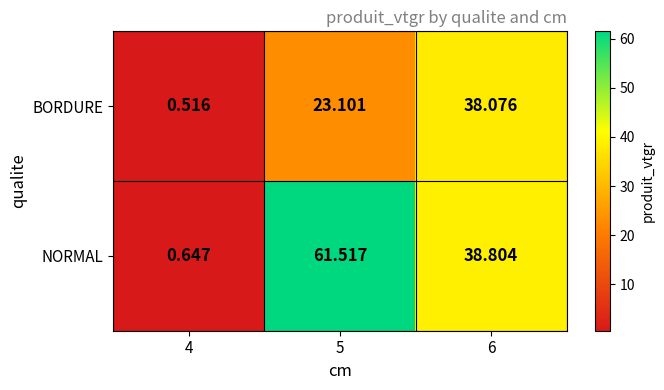

What is the difference between the highest and lowest values at 5?

38.4